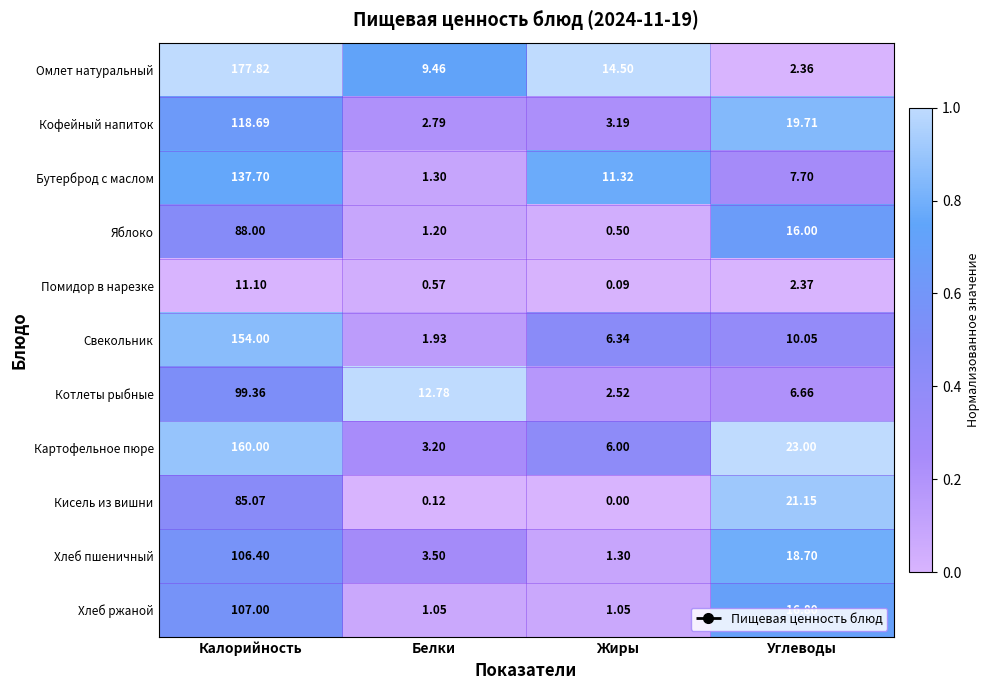

Which series has the largest range (max minus min)?

Омлет натуральный